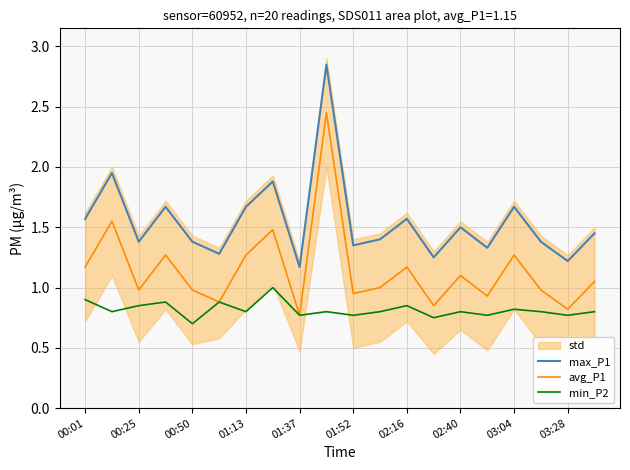

What is the approximate value of max_P1 at 01:13?

1.7